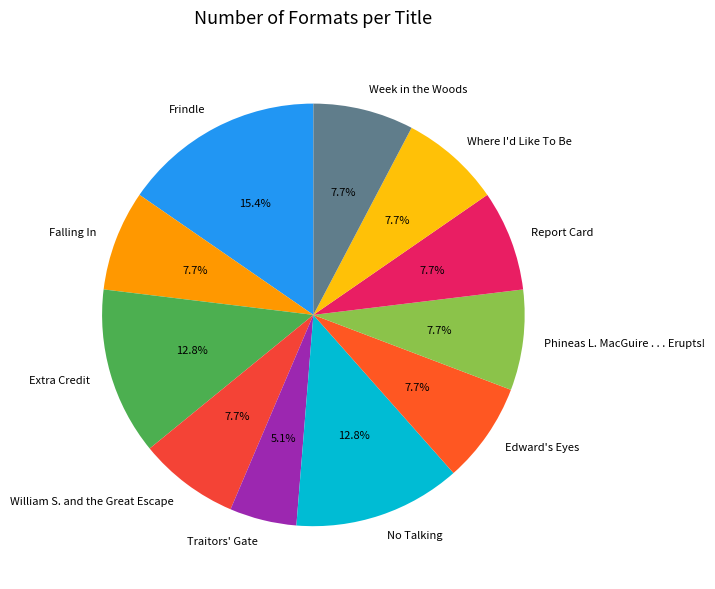

What is the smallest slice in the pie chart?

Traitors' Gate